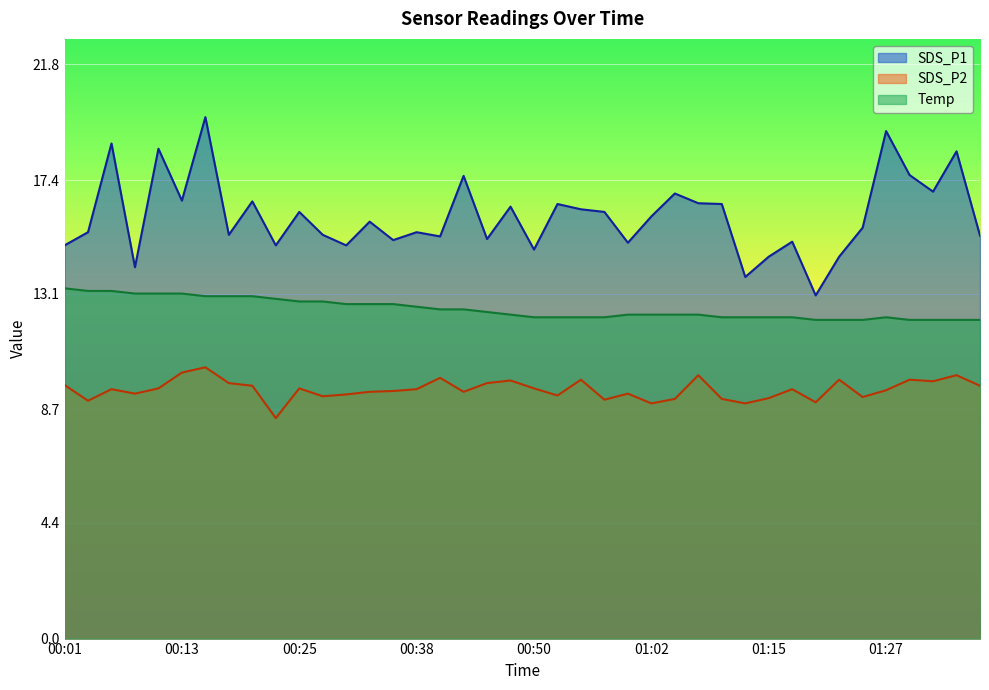

What is the label of the 13th point from the left?

00:30